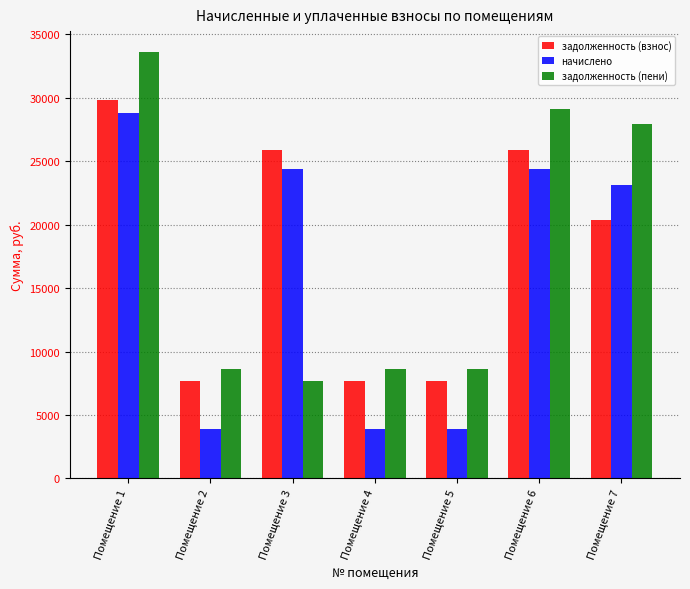

What is the highest value of the задолженность (взнос) series?

29780.9